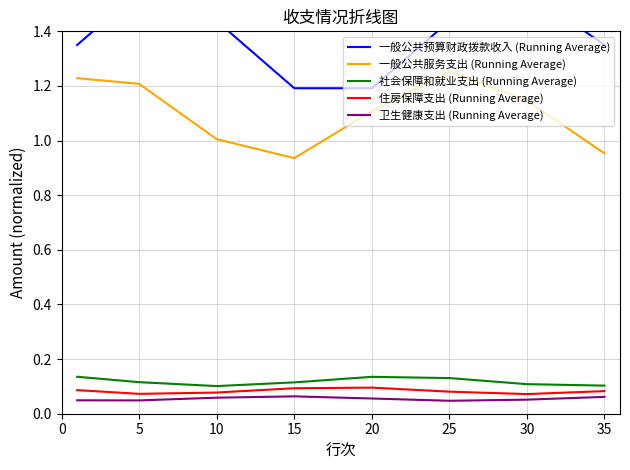

What is the sum of all 卫生健康支出 (Running Average) values?

0.4